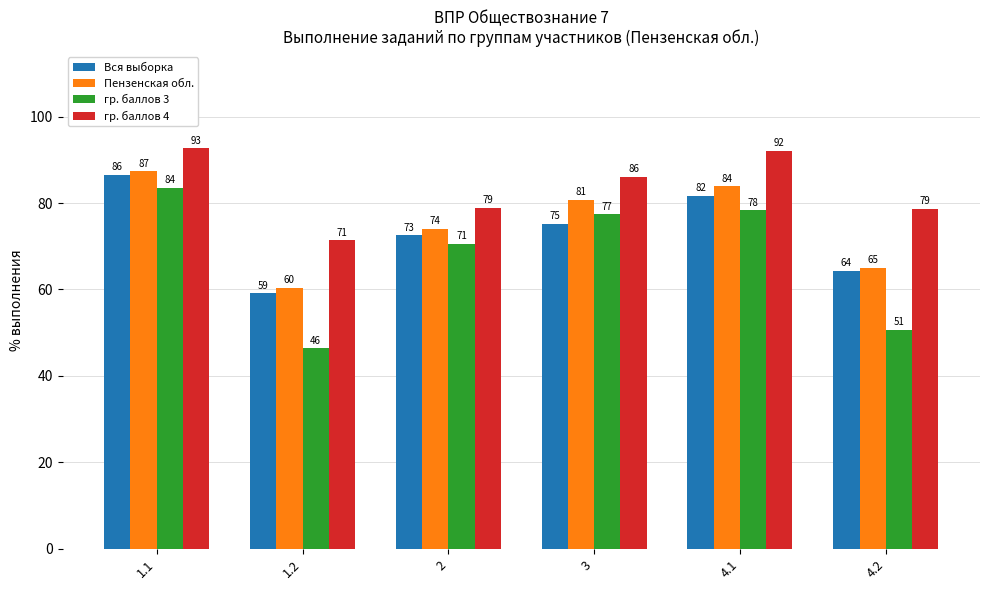

What is the total value across all series at 4.1?

336.0